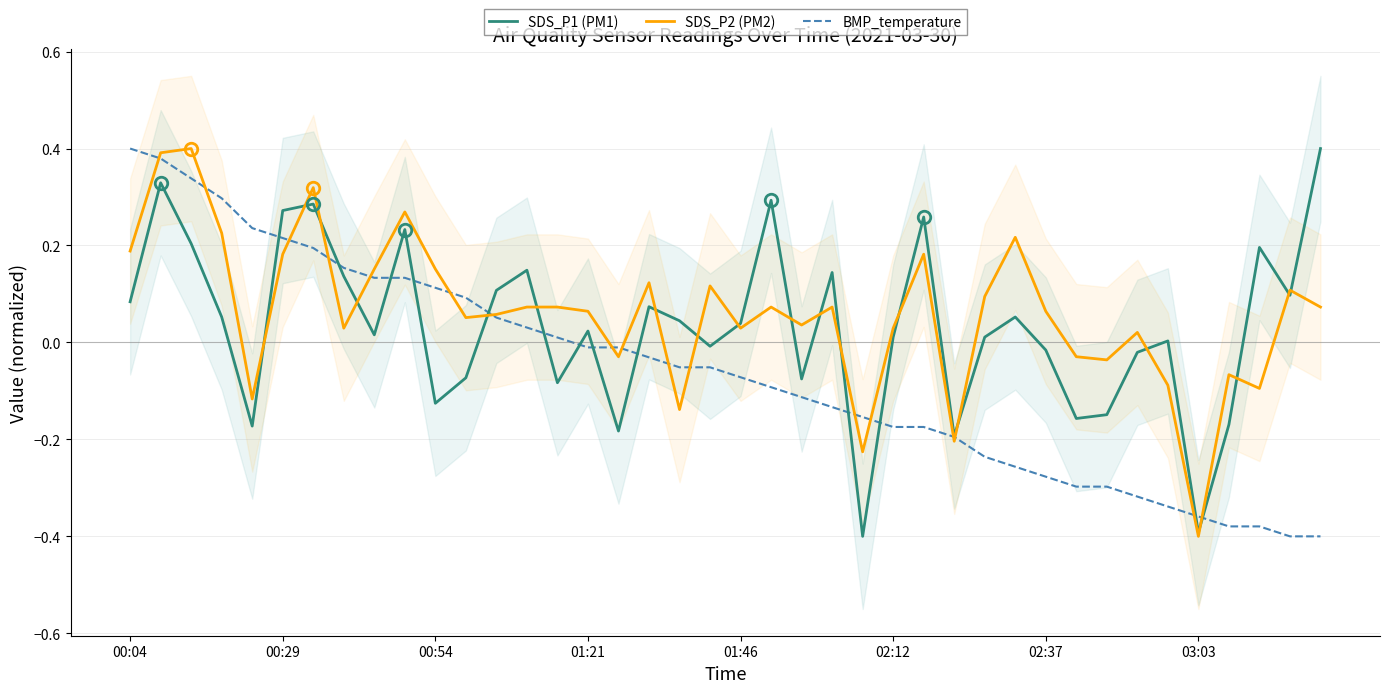

What is the difference between the maximum and minimum values in the BMP_temperature series?

0.8